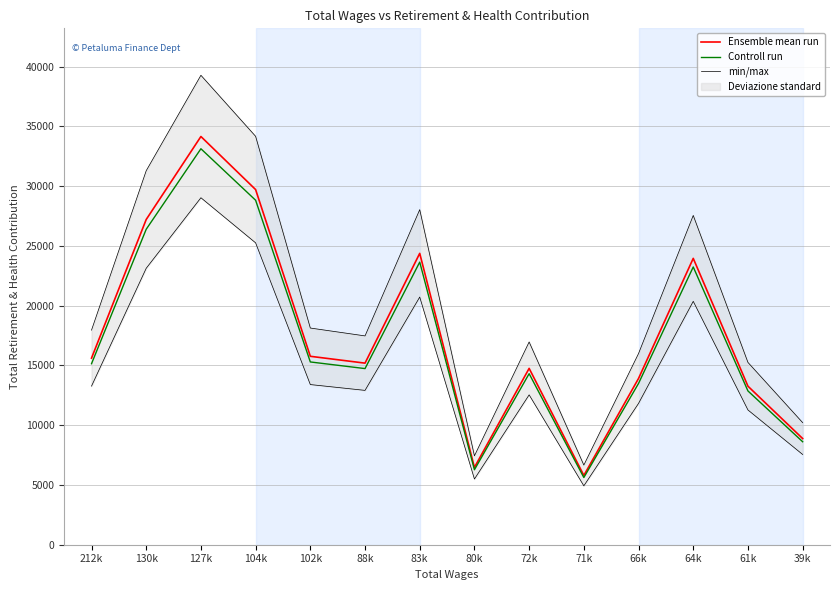

Between 80k and 104k, which is larger?

104k